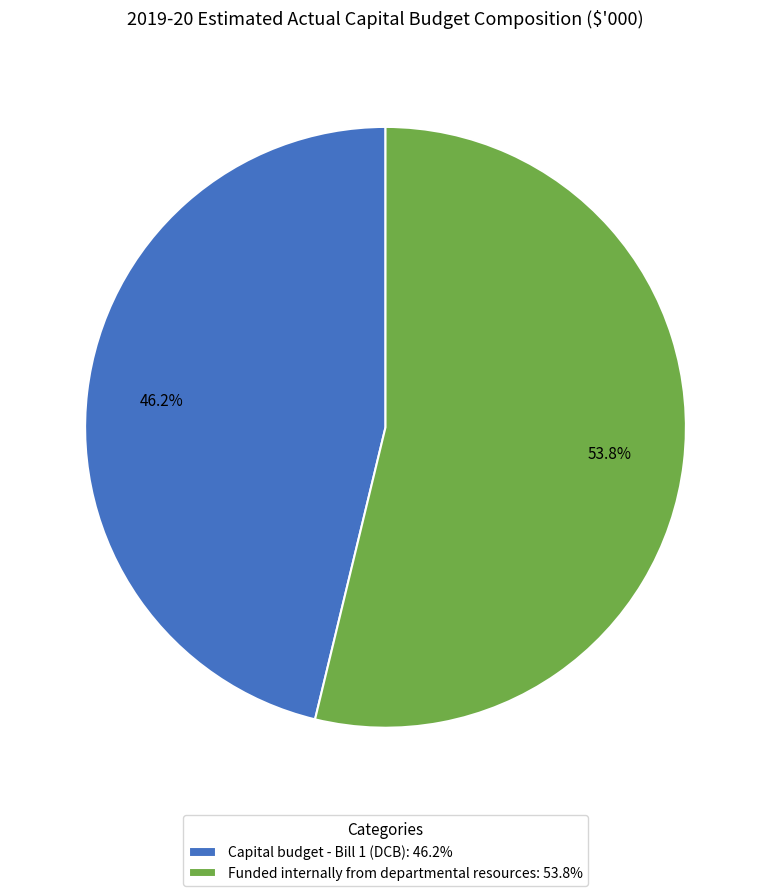

Approximately how many times larger is the value at Capital budget - Bill 1 (DCB) compared to Funded internally from departmental resources?

0.9